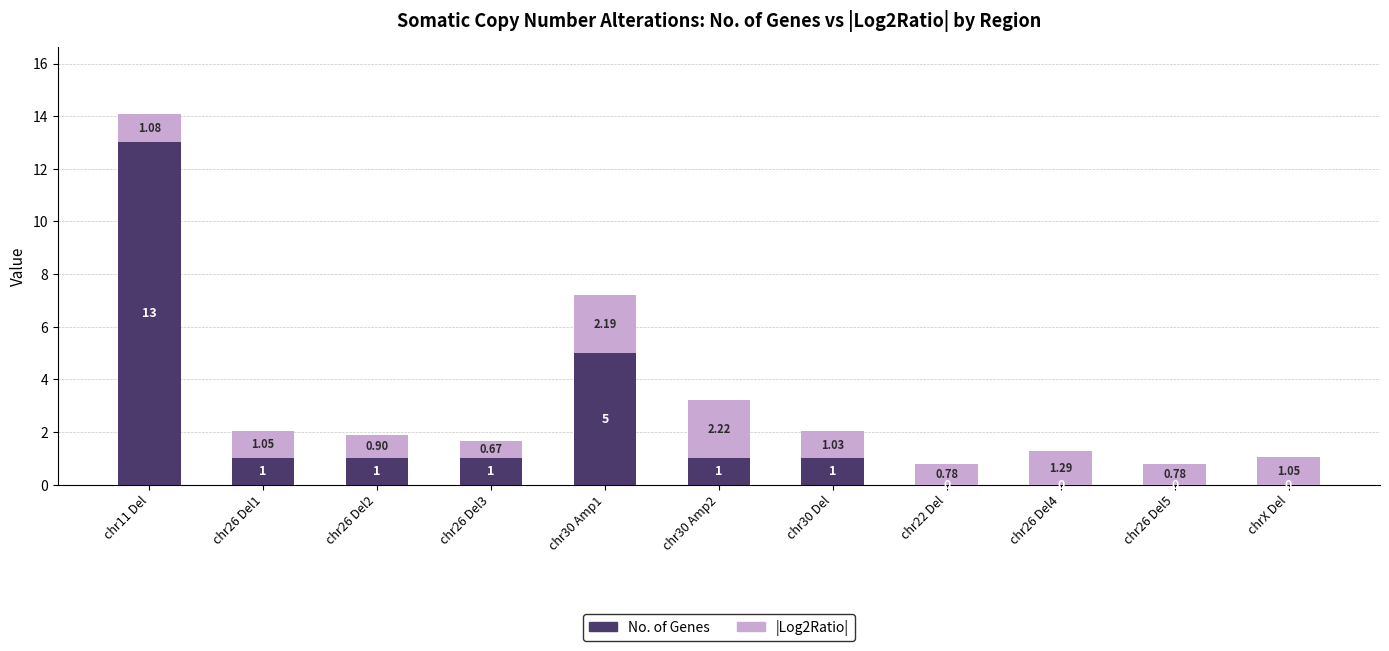

What are all the series names shown in the legend?

No. of Genes, |Log2Ratio|